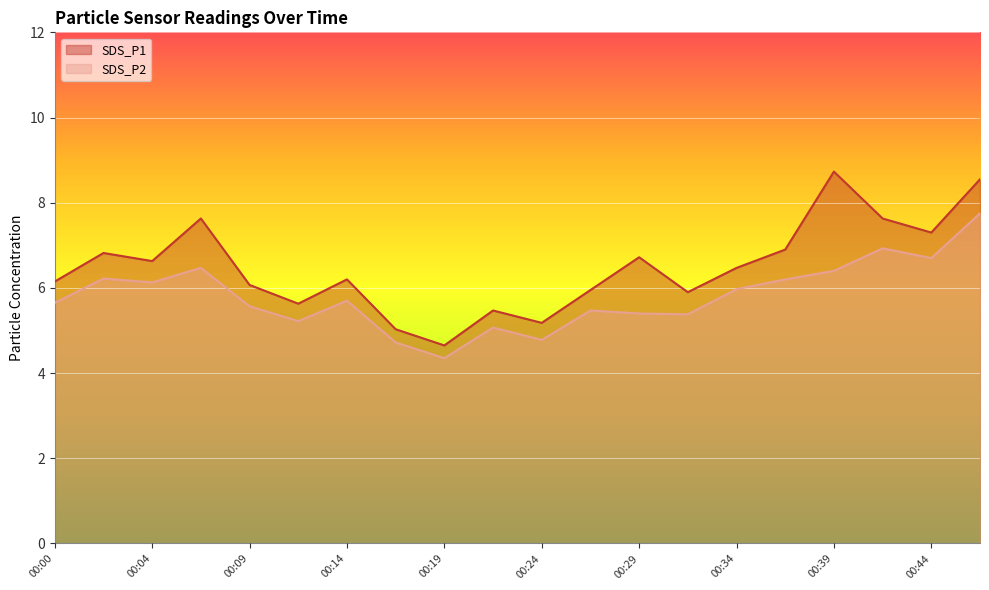

Between 00:09 and 00:34, which is larger?

00:34